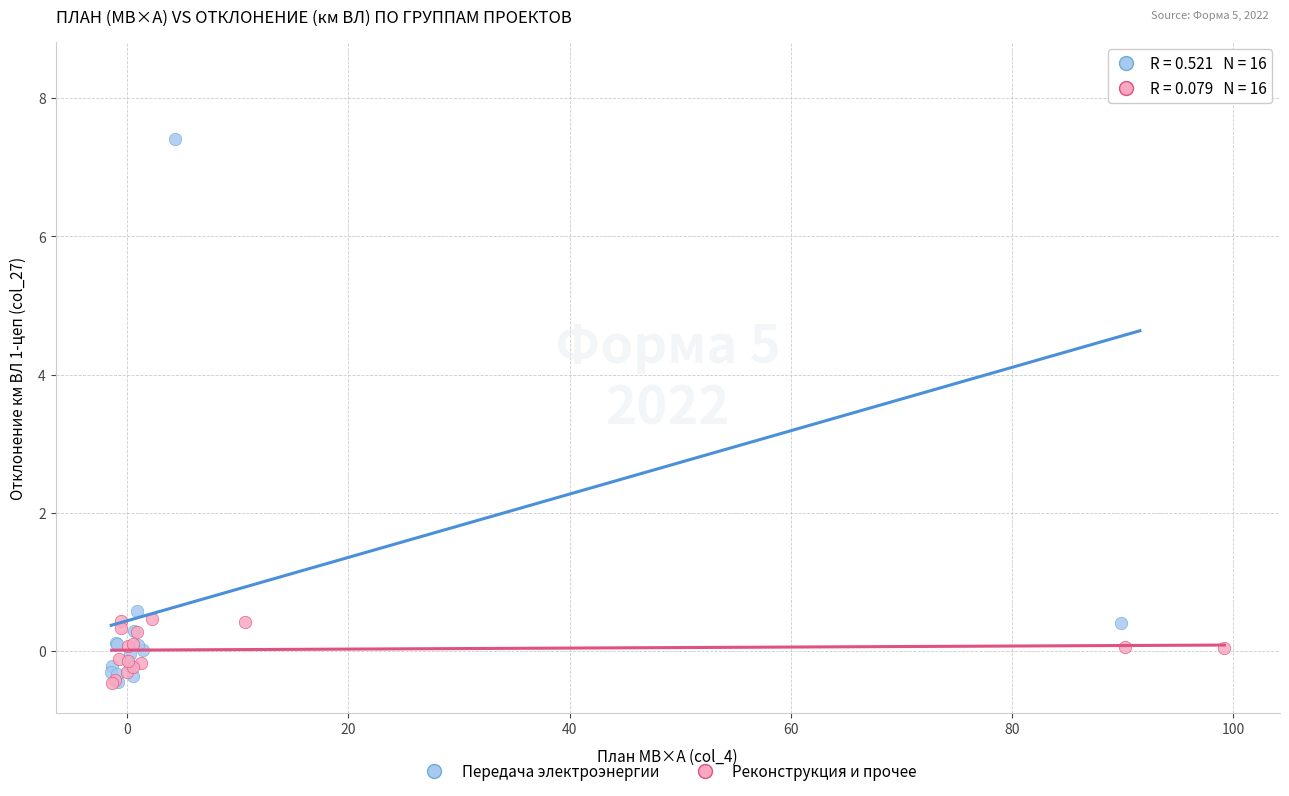

Which series has the largest Y range (max minus min)?

Передача электроэнергии